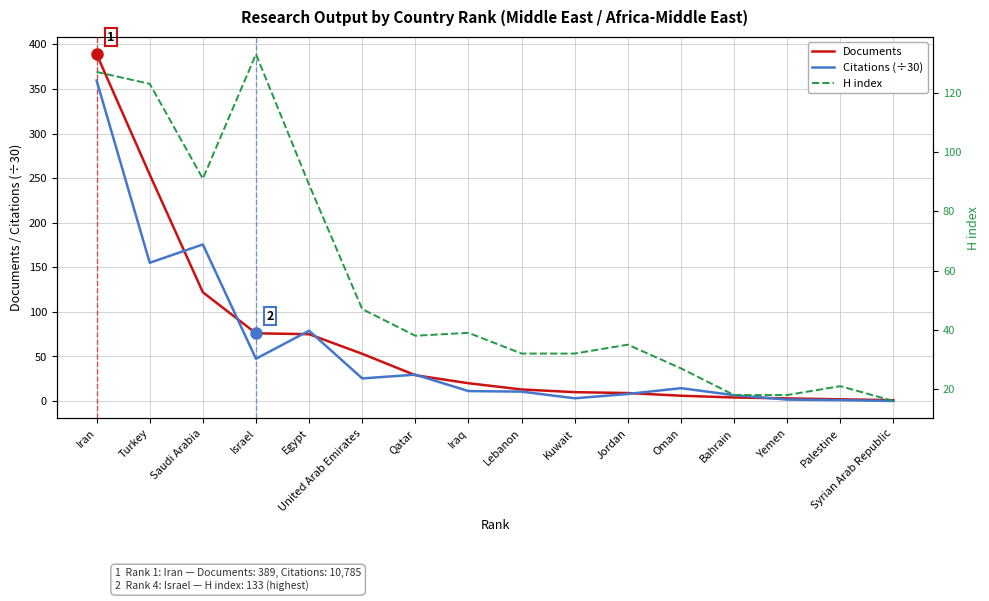

True or false: H index has a value of 18.0 at Oman.

False